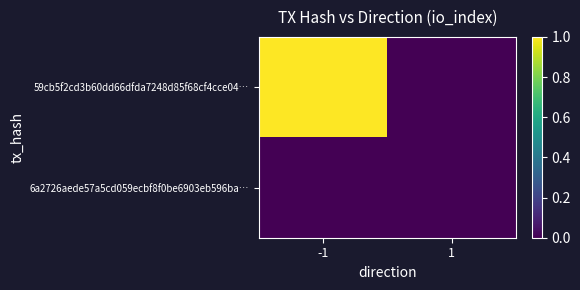

Reading left to right, what are all the values shown in this chart?

59cb5f2cd3b60dd66dfda7248d85f68cf4cce04…: -1=1	1=0
6a2726aede57a5cd059ecbf8f0be6903eb596ba…: -1=0	1=0